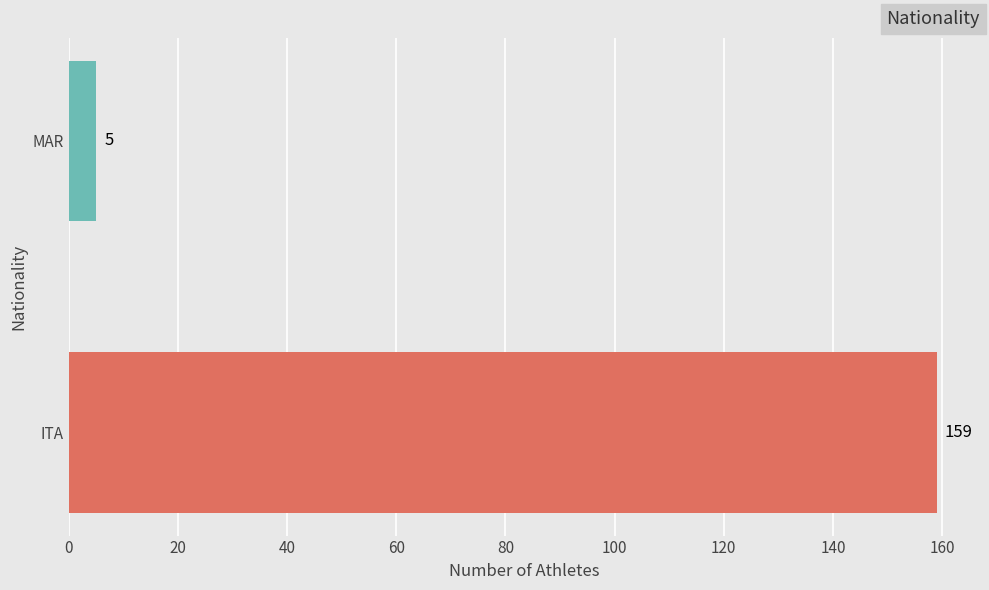

Rank the categories by value from highest to lowest.

ITA, MAR